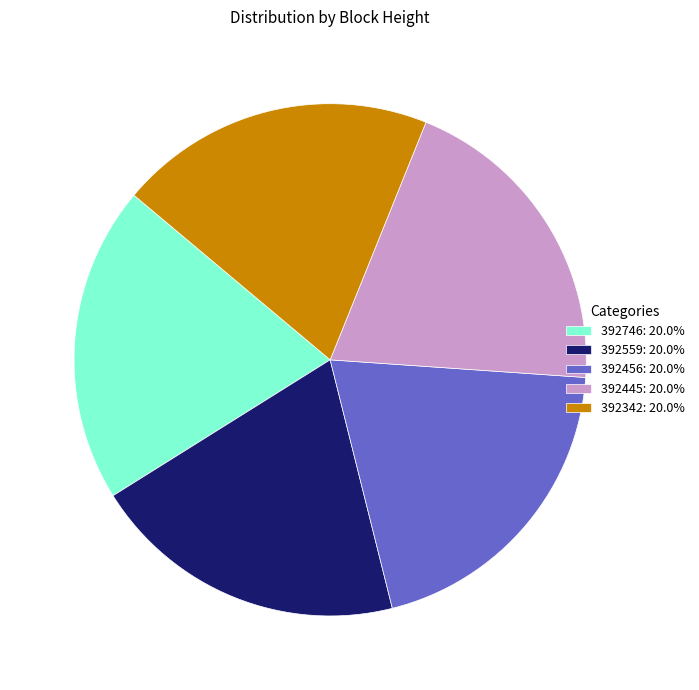

Is the sum of 392445: 20.0% and 392559: 20.0% greater than half?

No